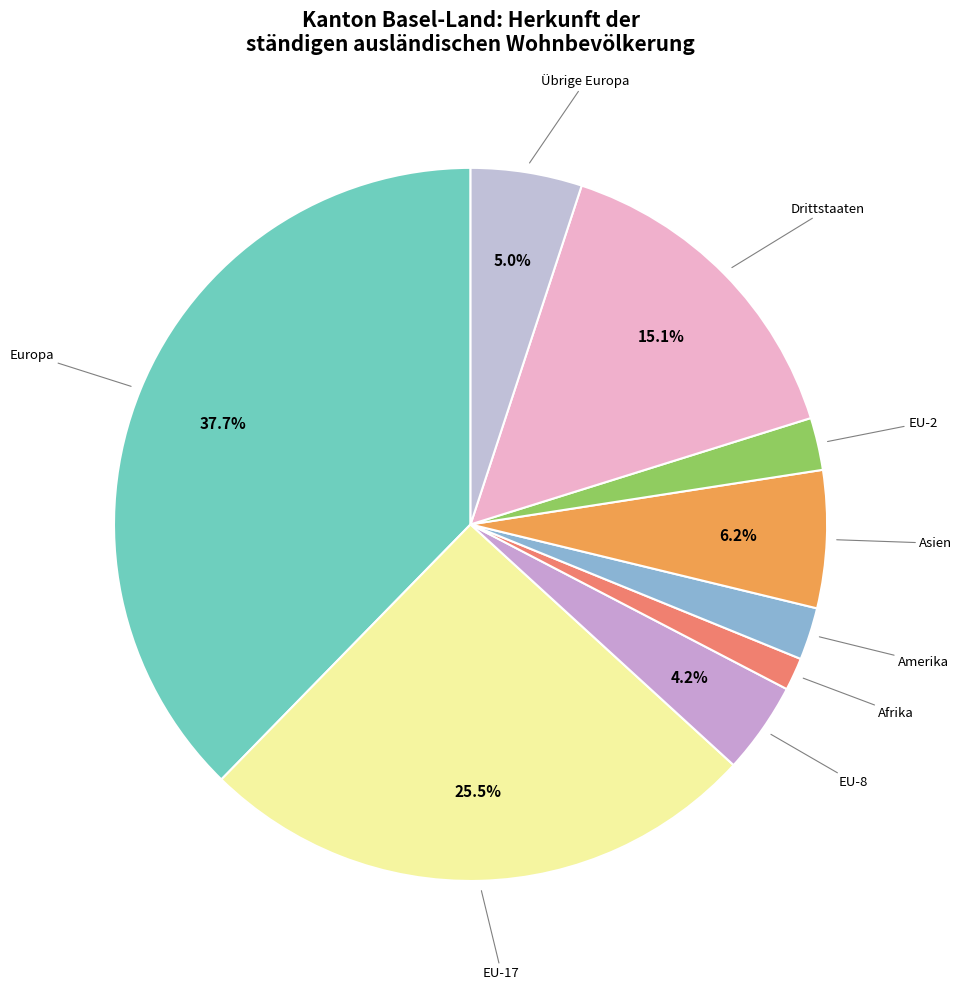

Is there any slice that represents more than half of the pie?

No